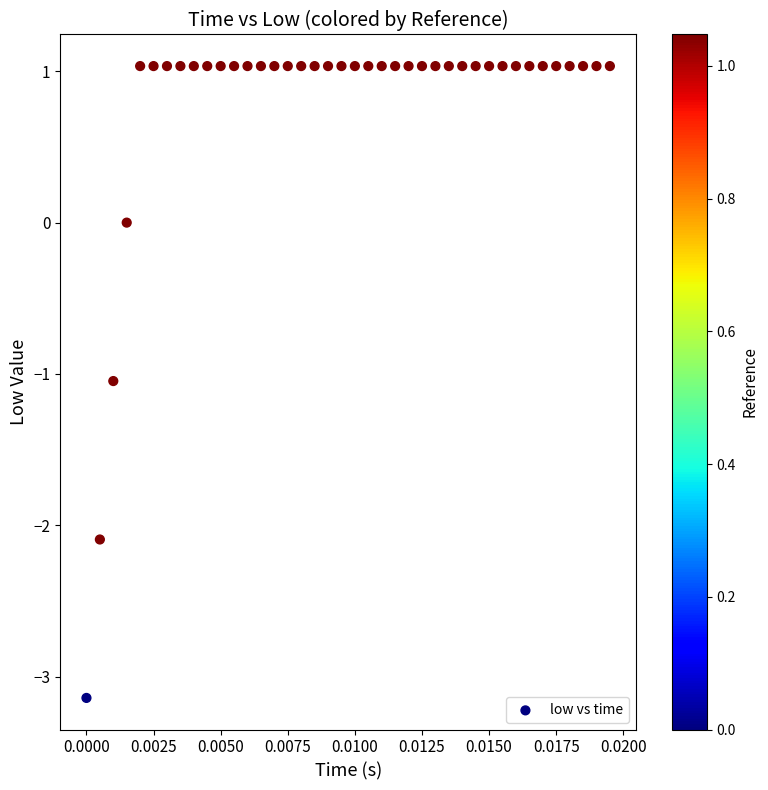

What is the range of Y values (max minus min)?

4.2